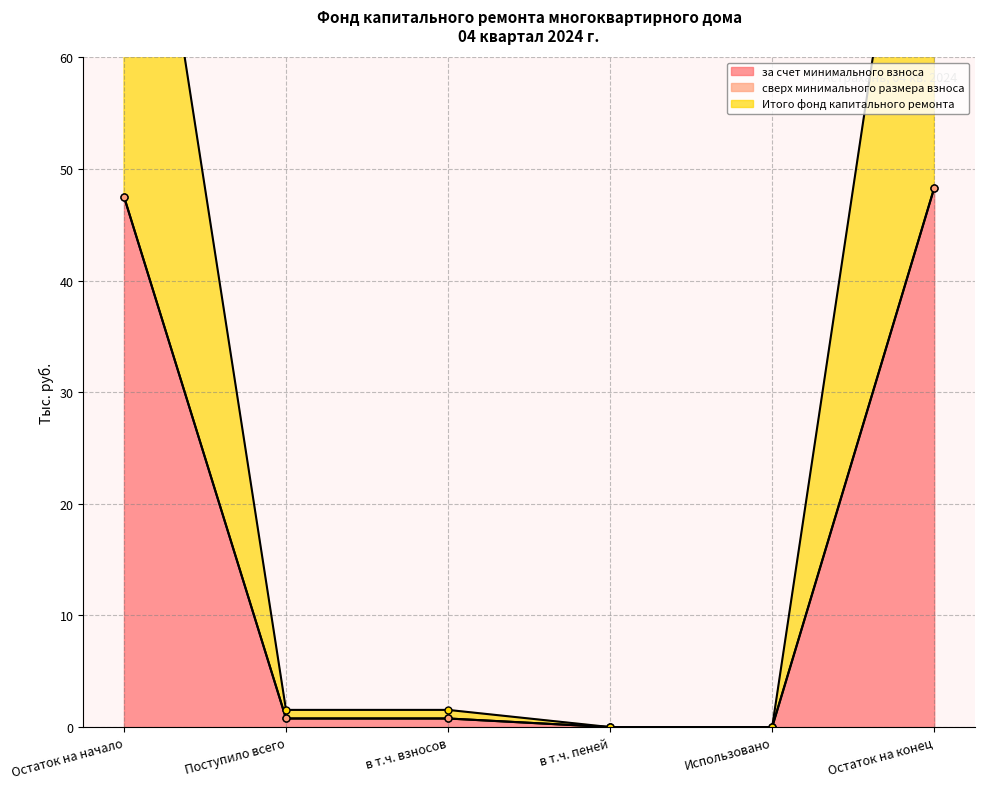

Is it true that за счет минимального взноса equals 33.6 at Использовано?

False